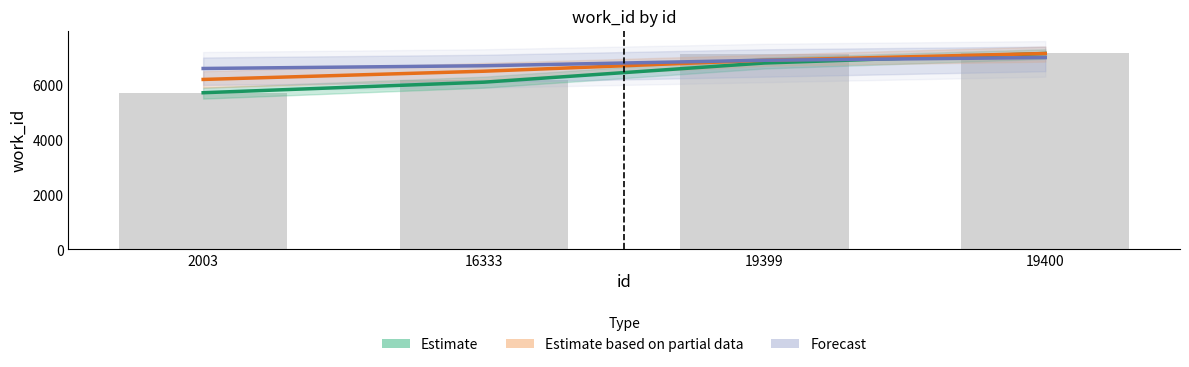

At which category is the sum across all series the highest?

19400